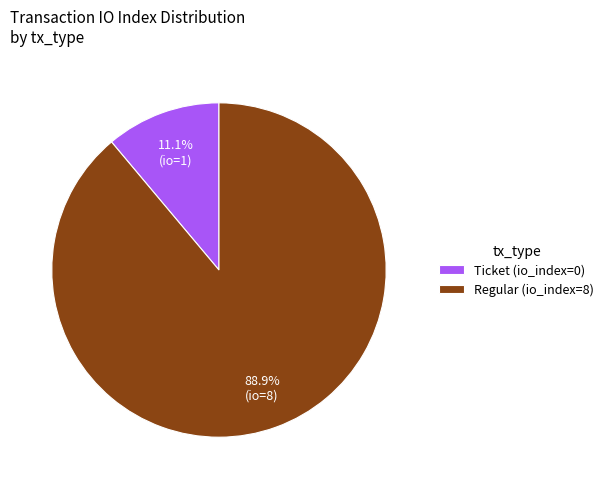

Which category has the smallest portion of the pie?

Ticket (io_index=0)